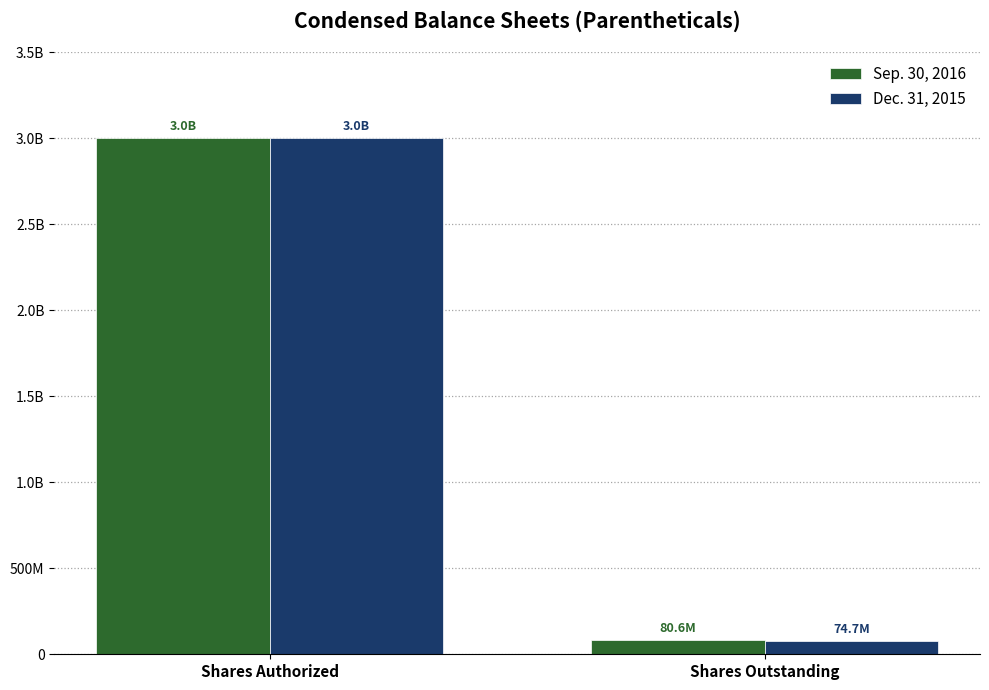

Read the Sep. 30, 2016 value at Shares Outstanding, to the nearest 100.

80628100